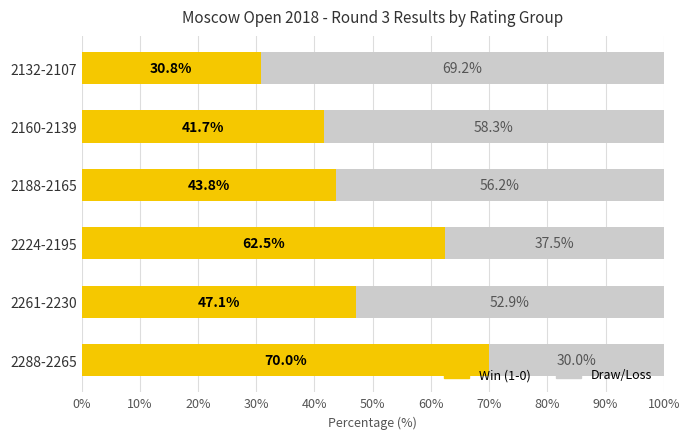

How many series are shown in this chart?

2